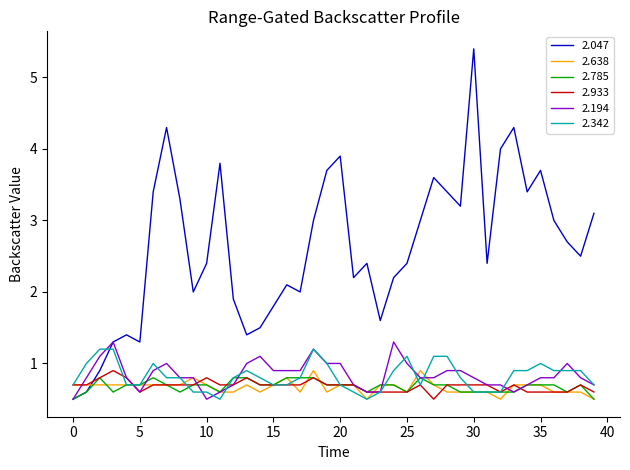

Which series has the widest spread of values?

2.047